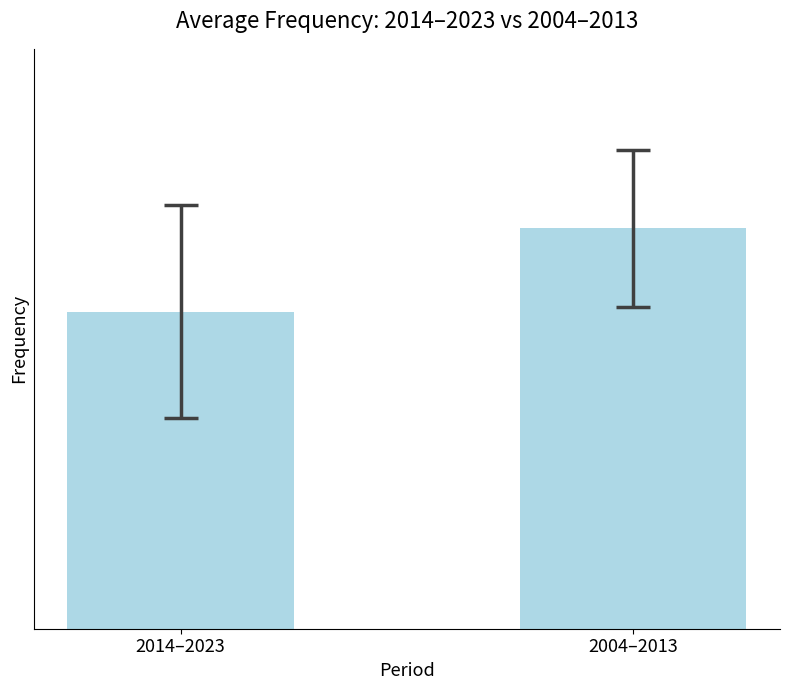

Are the bars horizontal?

No